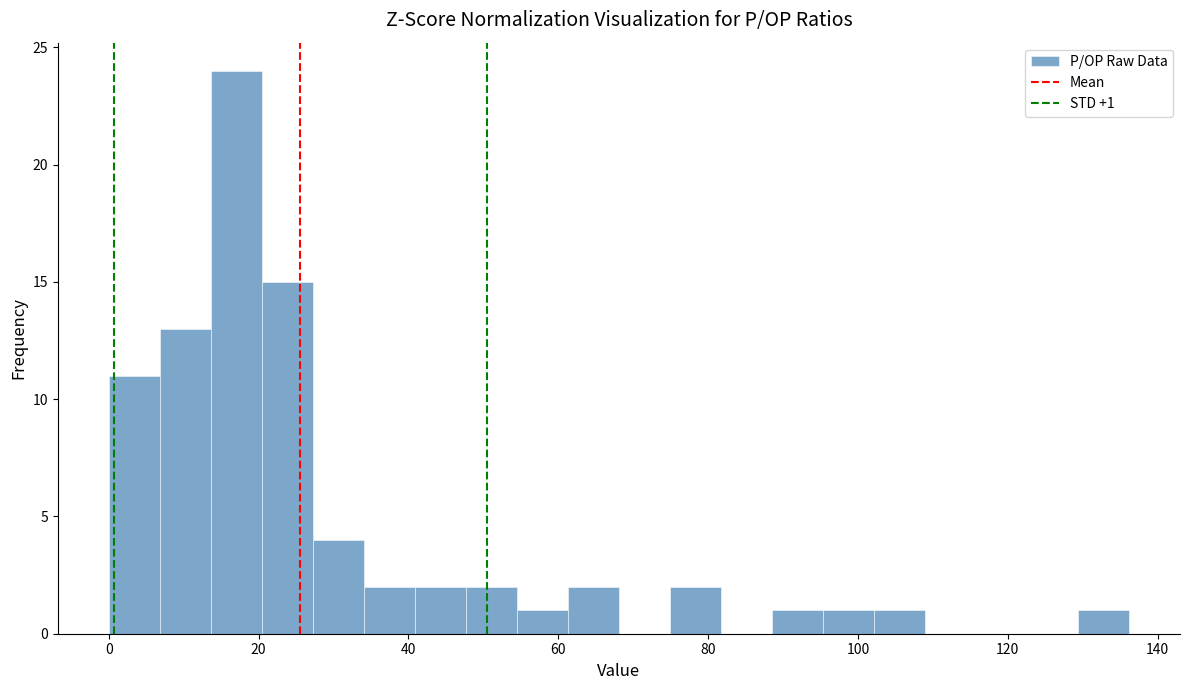

Read against the x-axis, roughly where is the centre of the tallest bar?

18